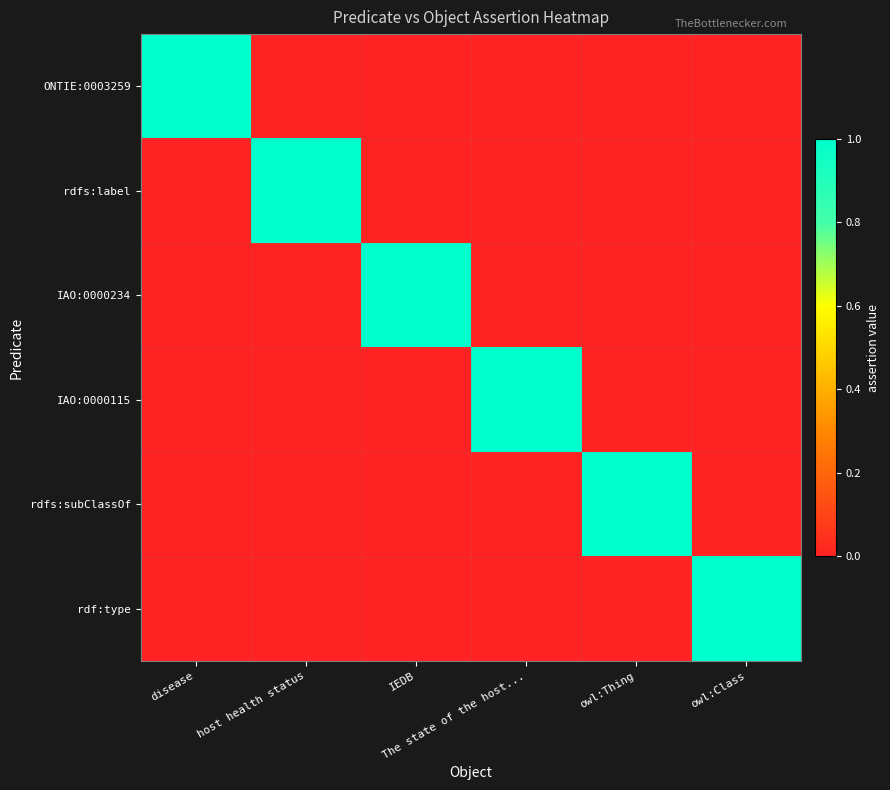

How many distinct data groups are displayed?

6